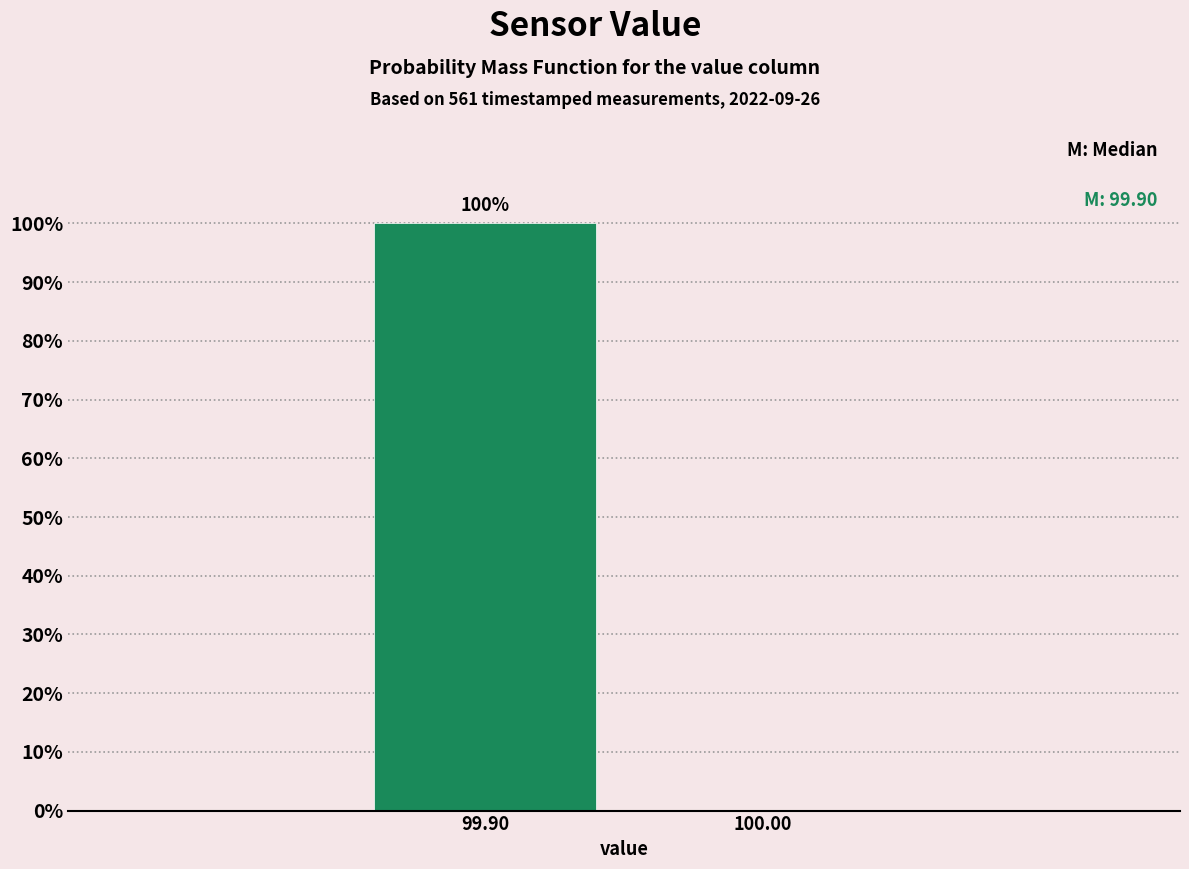

Reading left to right, extract all data points from this chart.

99.90=100	100.00=0